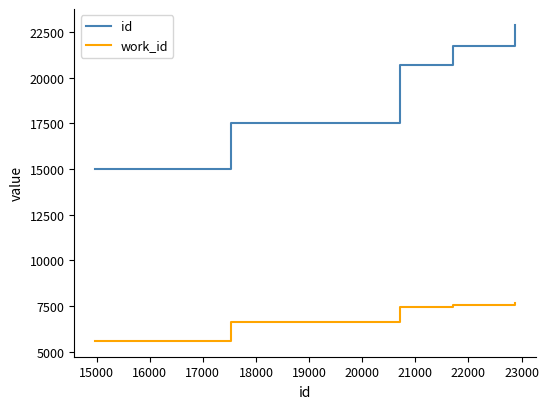

Rank the series by their average value, from lowest to highest.

work_id, id